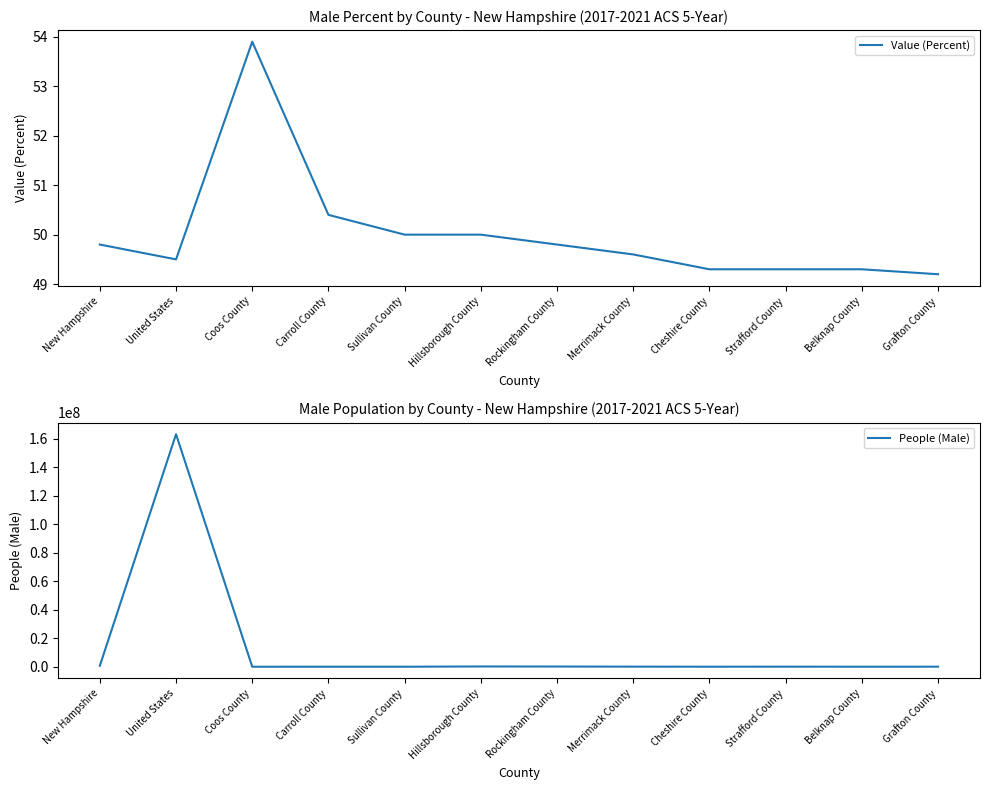

The Value (Percent) series shows 49.3 at Strafford County. True or false?

True